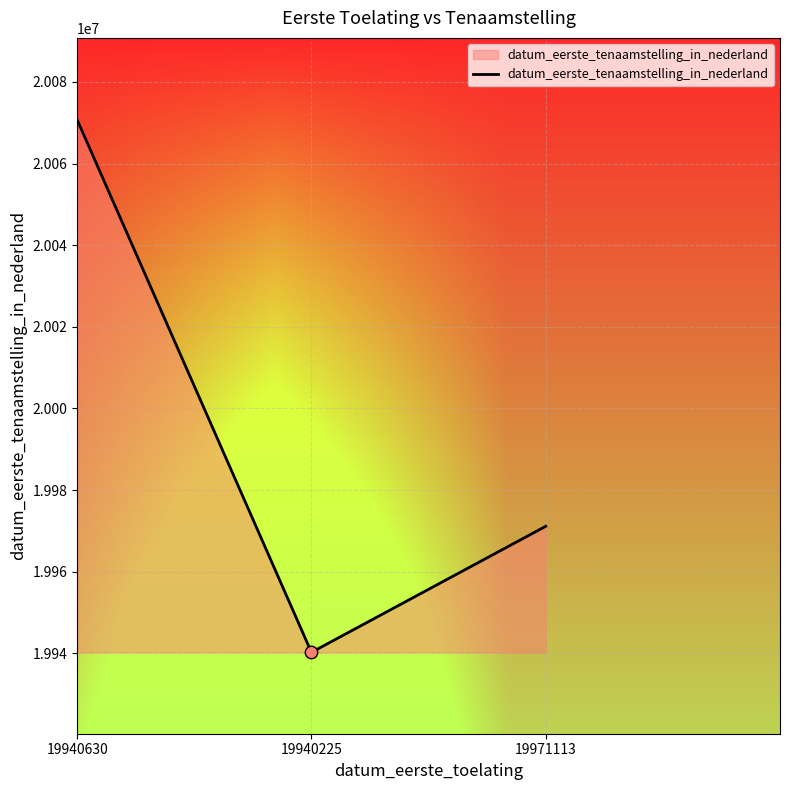

Which has a higher value, 19940225 or 19940630?

19940630